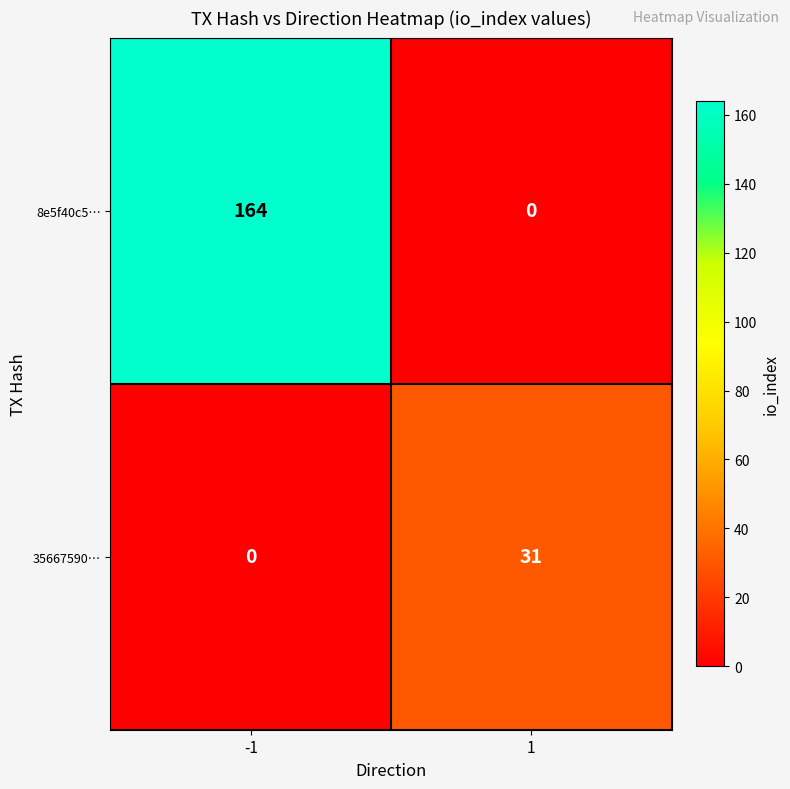

What is the greatest value displayed?

164